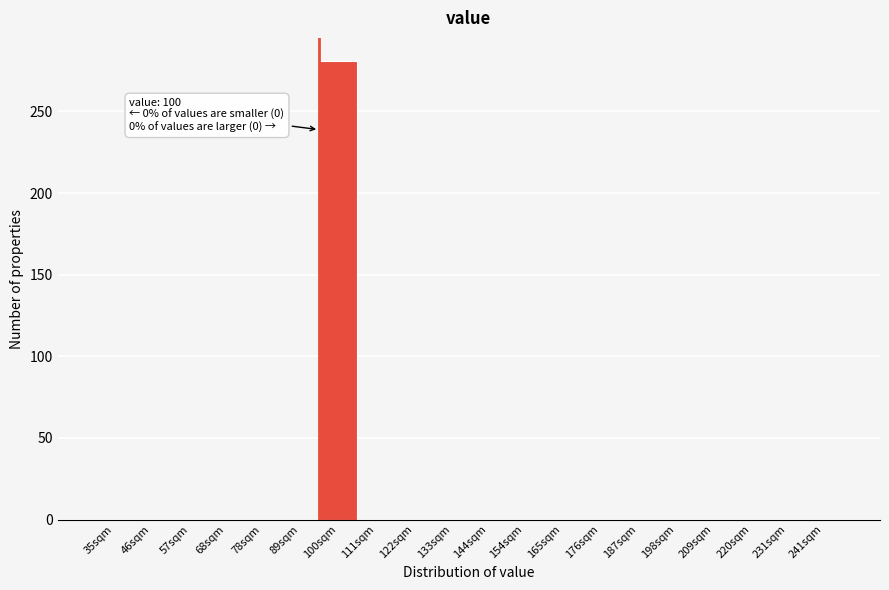

Reading left to right, what are all the values shown in this chart?

35sqm=0	46sqm=0	57sqm=0	68sqm=0	78sqm=0	89sqm=0	100sqm=281	111sqm=0	122sqm=0	133sqm=0	144sqm=0	154sqm=0	165sqm=0	176sqm=0	187sqm=0	198sqm=0	209sqm=0	220sqm=0	231sqm=0	241sqm=0